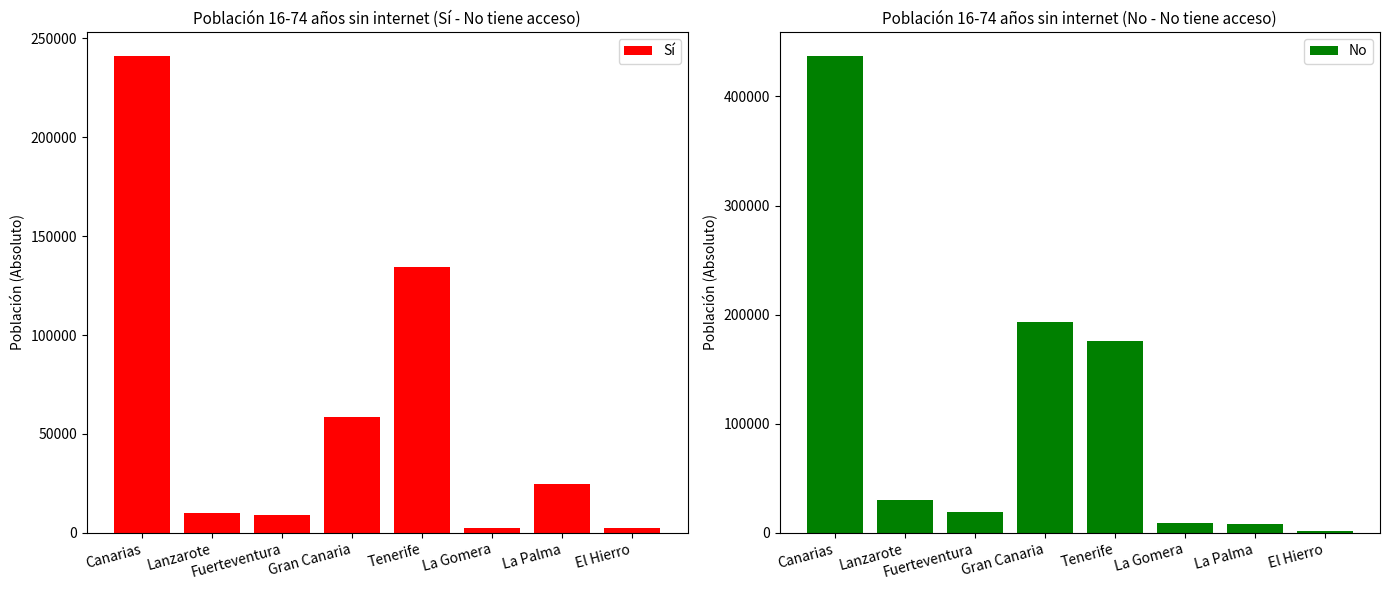

Rank the categories by Sí value from highest to lowest.

Canarias, Tenerife, Gran Canaria, La Palma, Lanzarote, Fuerteventura, El Hierro, La Gomera